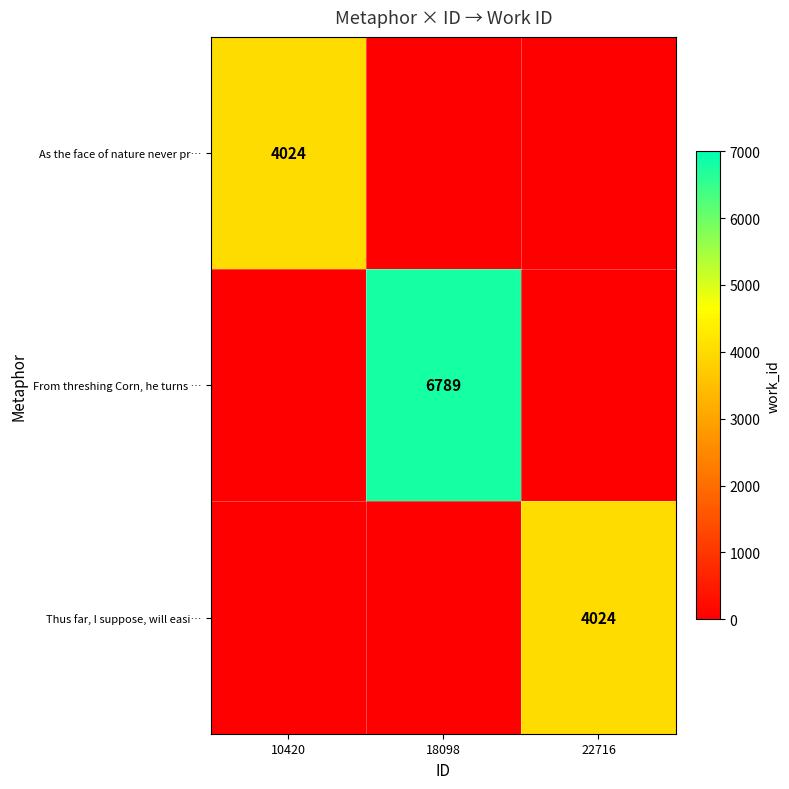

Is it true that Thus far, I suppose, will easi… equals 4024 at 22716?

True